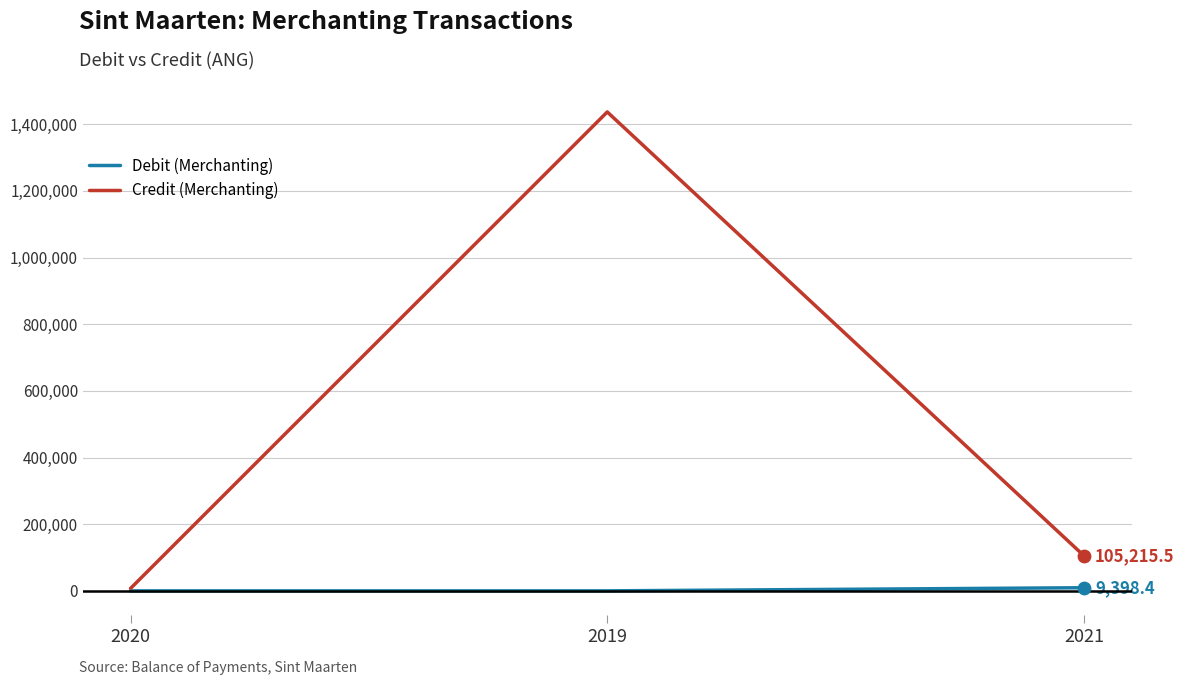

Is the value of Credit (Merchanting) at 2019 greater than the value of Debit (Merchanting) at 2021?

Yes